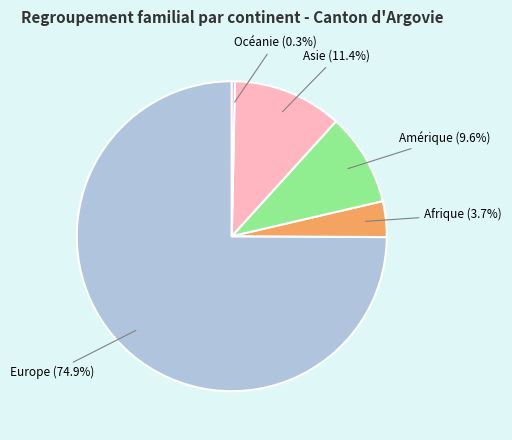

Is there any slice that represents more than half of the pie?

Yes